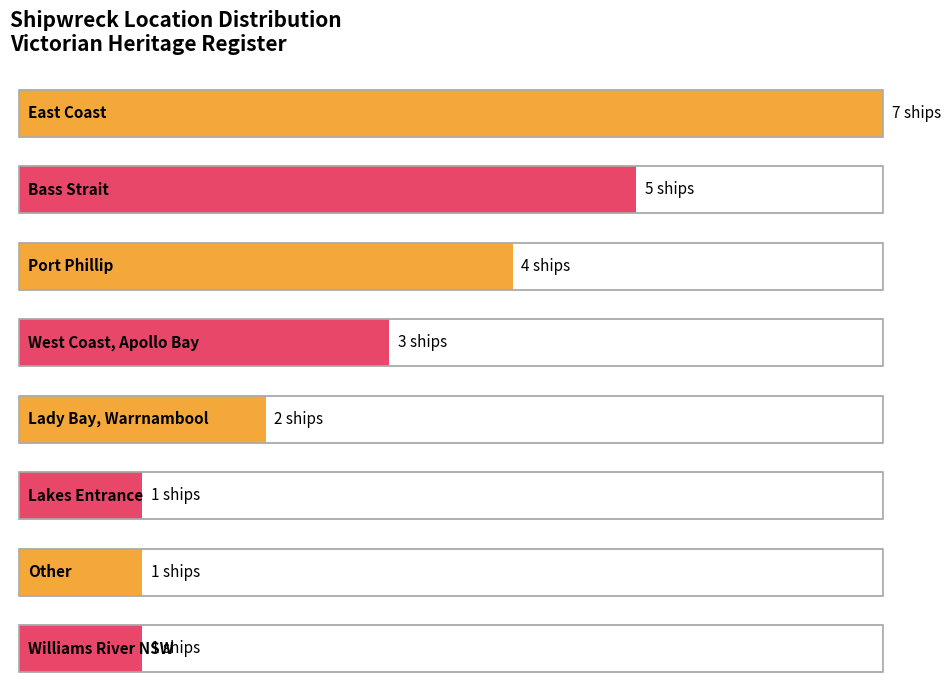

What is the label of the 4th bar from the right?

Lakes Entrance